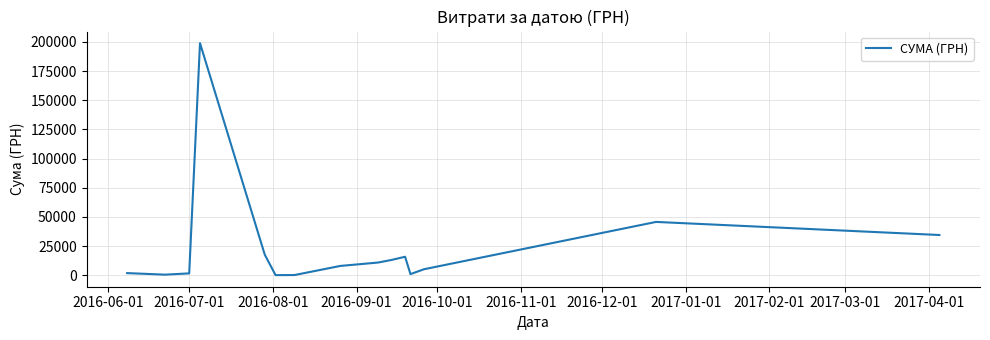

What is the difference between the maximum and minimum values?

198926.9